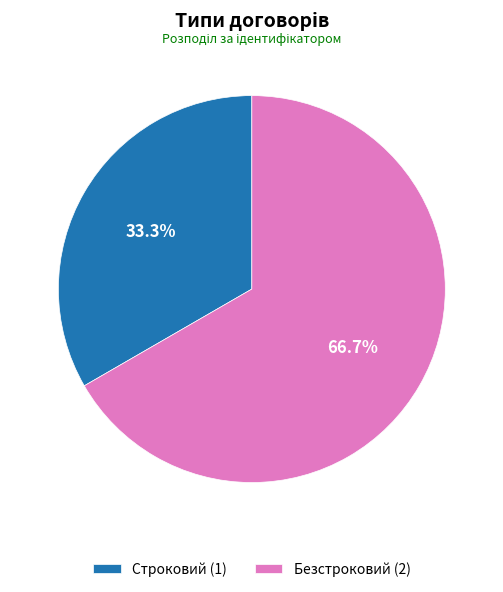

Is there any slice that represents more than half of the pie?

Yes